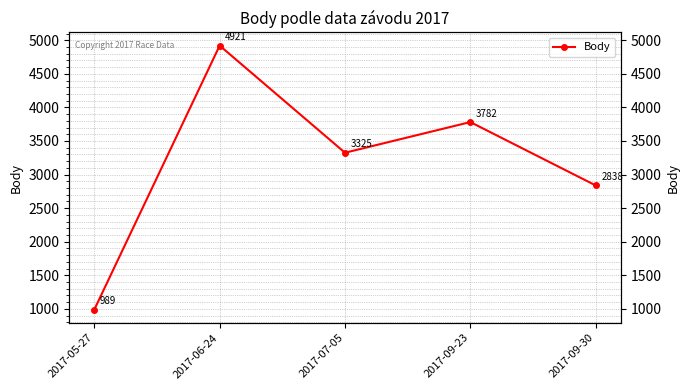

Which label corresponds to the smallest value in the chart?

2017-05-27